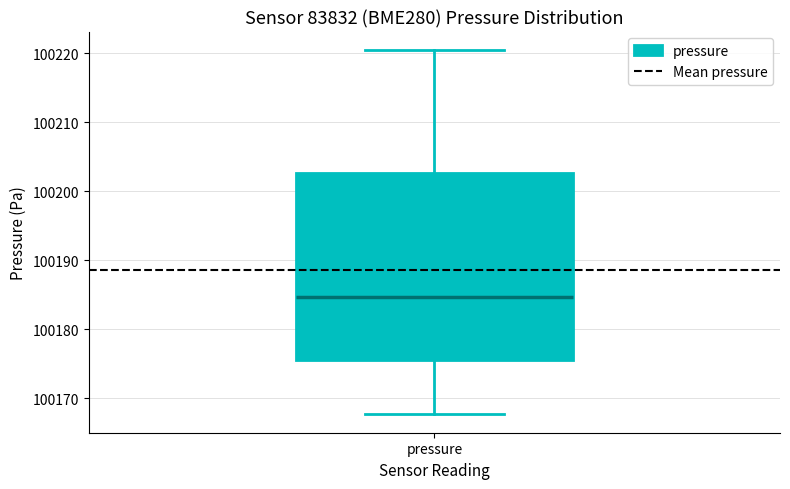

Where does the upper whisker of the box for pressure end on the y-axis? The values are not printed on the chart, so give them approximately, as read against the axis.

100221